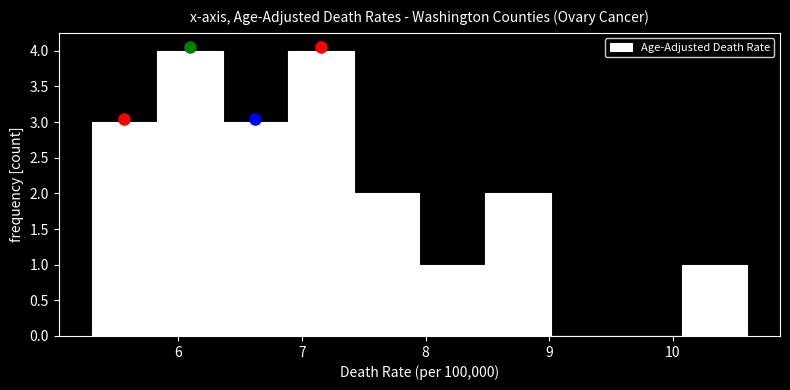

Reading left to right, transcribe this chart: for each bar, give the range it covers on the x-axis and its height. Neither the bar edges nor the heights are printed on the chart, so give them approximately, as read against the axes.

5.30 to 5.83: 3
5.83 to 6.36: 4
6.36 to 6.89: 3
6.89 to 7.42: 4
7.42 to 7.95: 2
7.95 to 8.48: 1
8.48 to 9.01: 2
9.01 to 9.54: 0
9.54 to 10.07: 0
10.07 to 10.60: 1